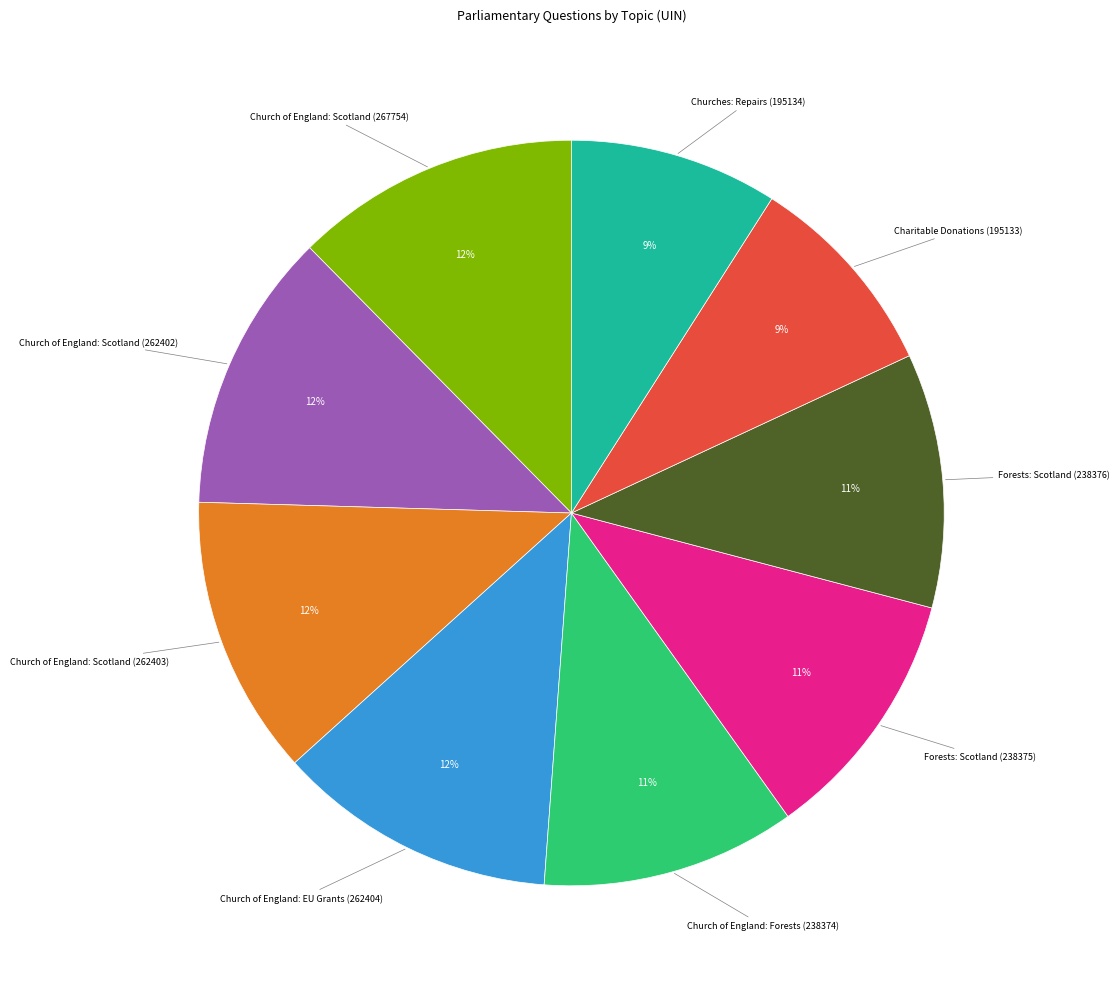

Is the sum of Forests: Scotland (238375) and Charitable Donations (195133) greater than half?

No